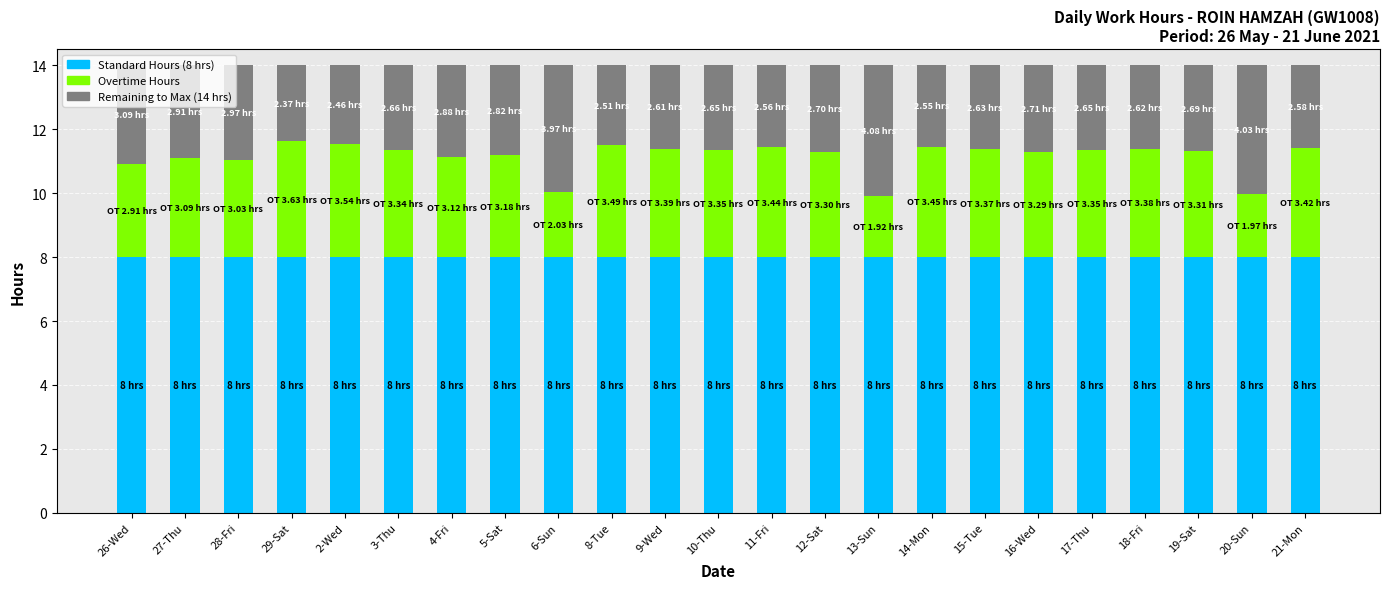

What is the total value across all series at 27-Thu?

14.0